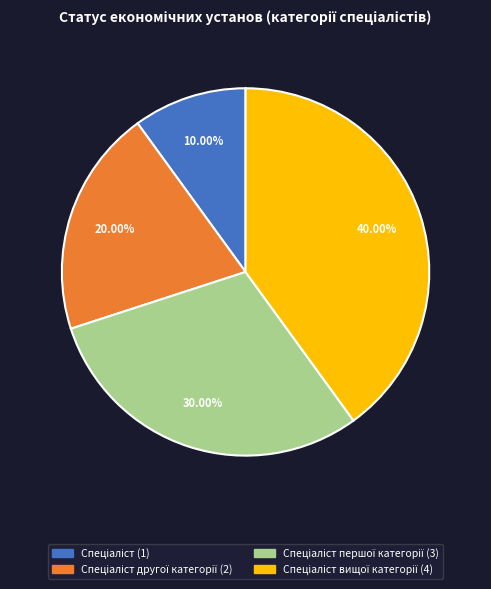

Is there a majority slice in this chart?

No